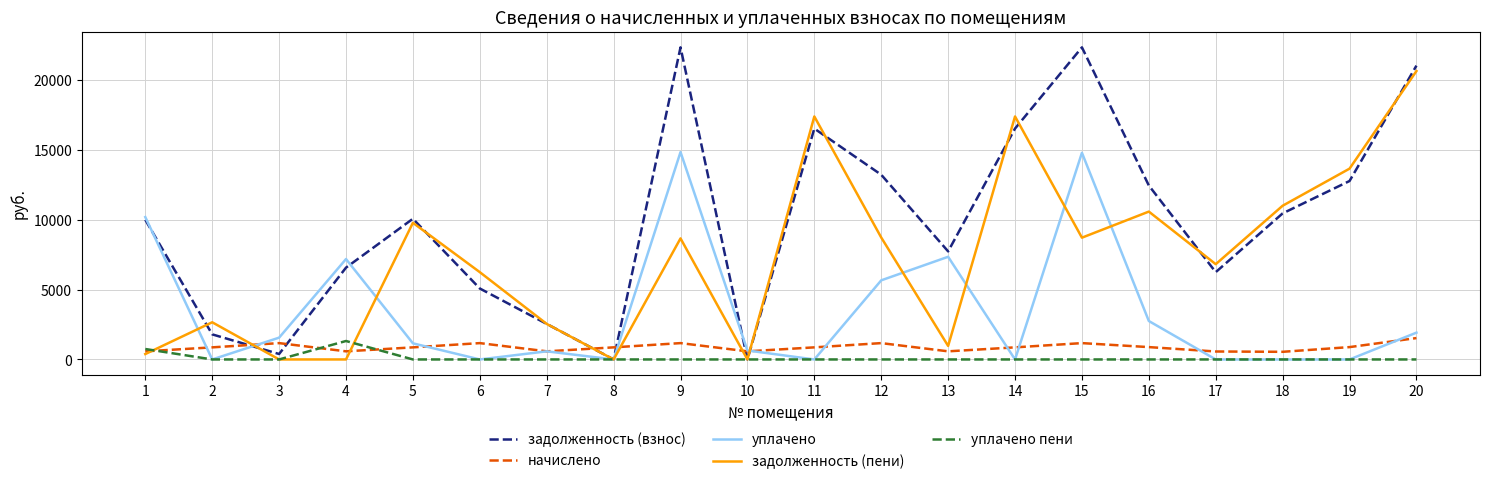

Is this an area chart (filled region under the line)?

No